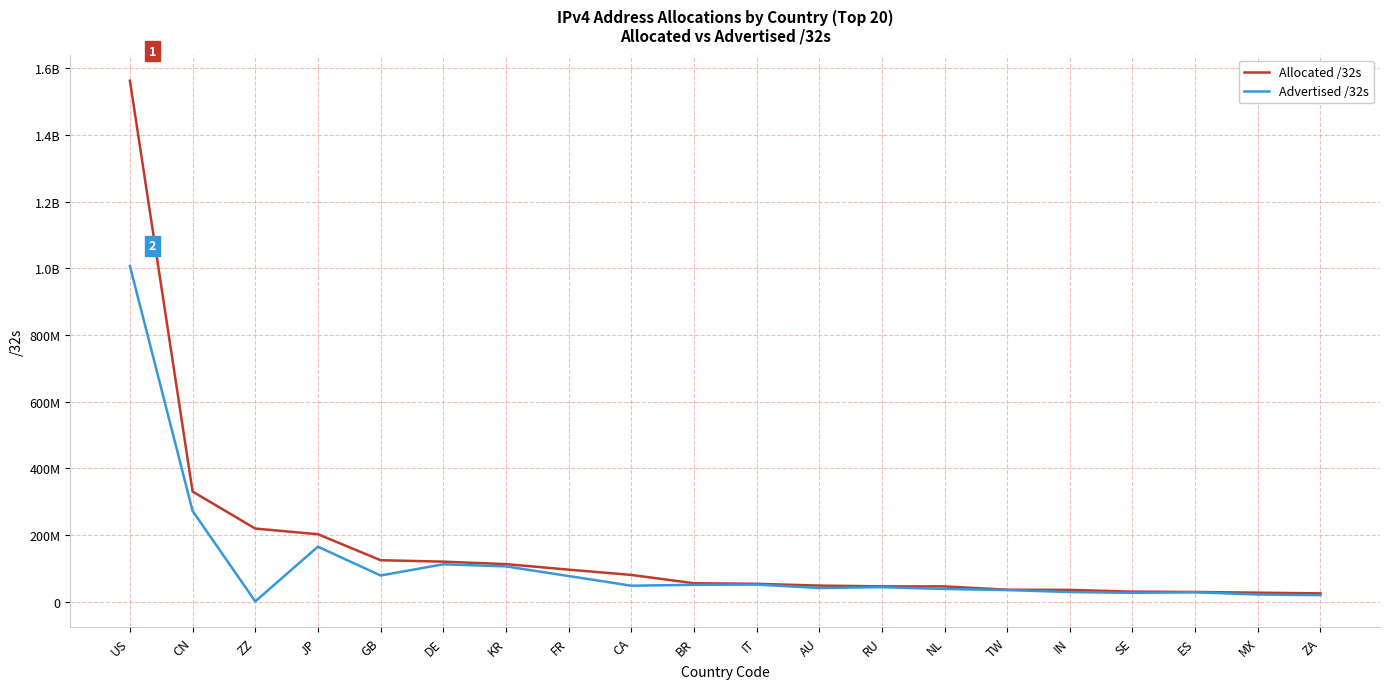

What is the spread (max minus min) of values at ZZ?

218610468